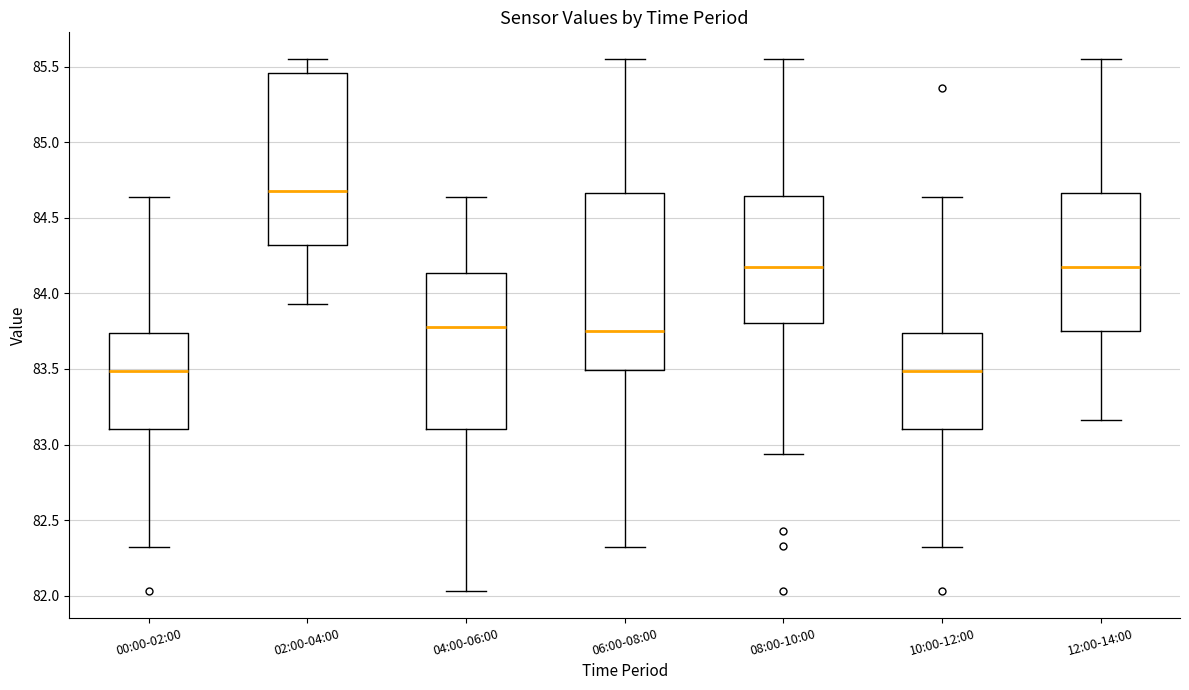

Which box's median line is the highest?

02:00-04:00